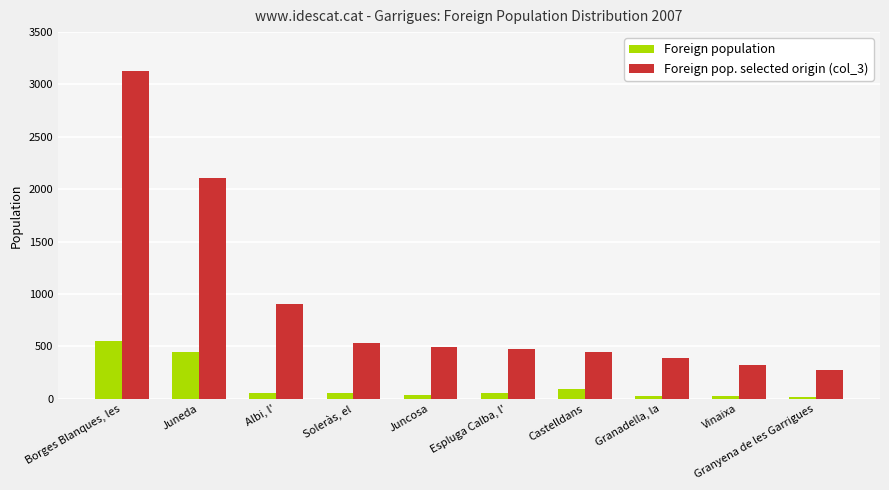

What is the sum of the Foreign population values at Albi, l' and Juneda?

499